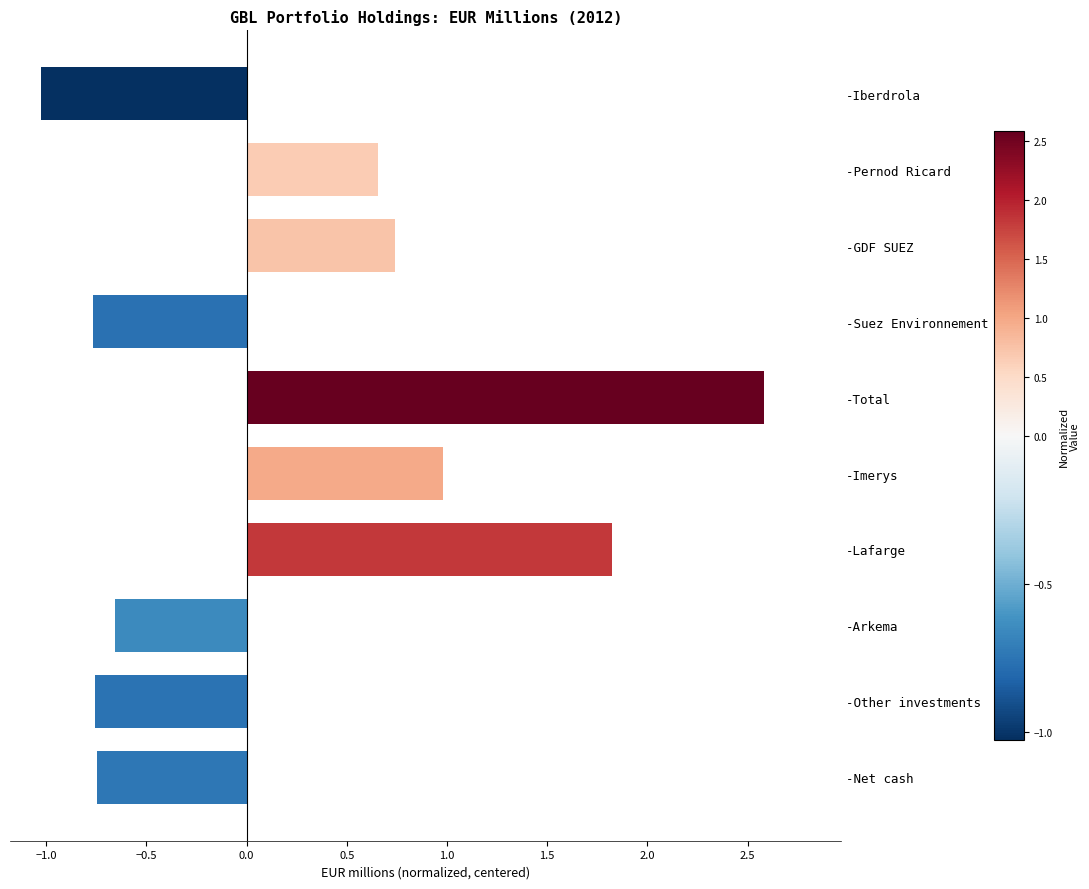

What is the greatest value displayed?

2.6